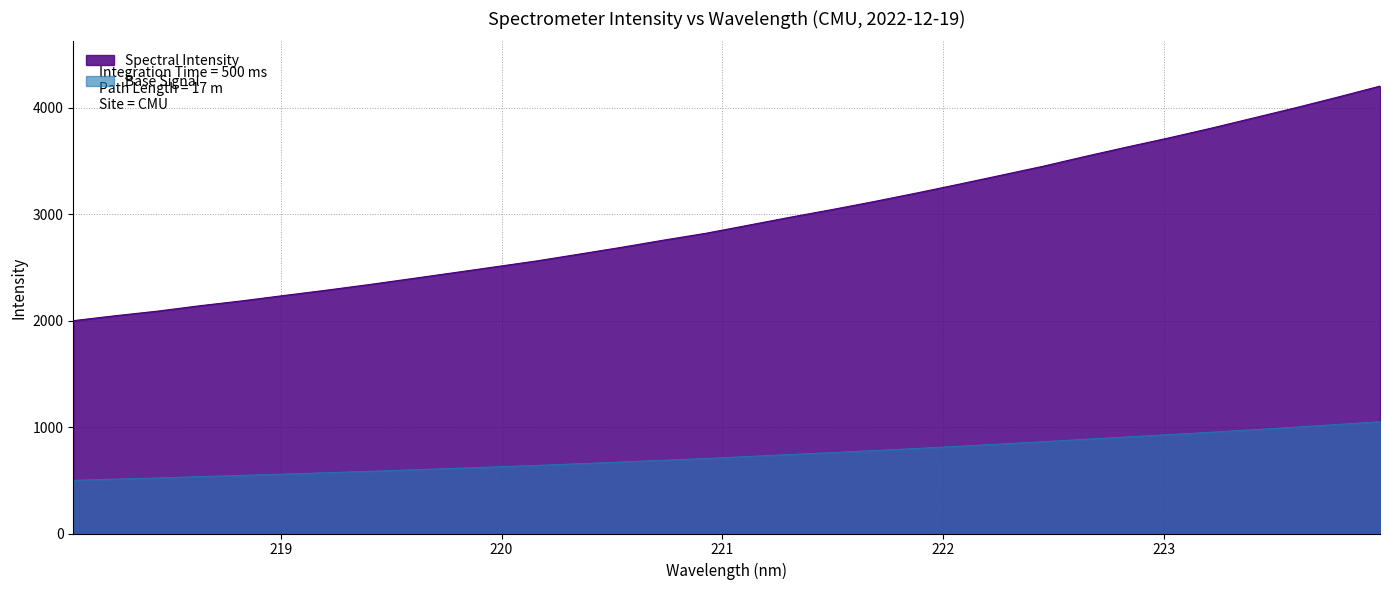

List the labels in order of value, largest first.

223.9802, 223.7895, 223.5987, 223.408, 223.2172, 223.0264, 222.8355, 222.6447, 222.4538, 222.263, 222.0721, 221.8812, 221.6902, 221.4993, 221.3083, 221.1174, 220.9264, 220.7354, 220.5444, 220.3533, 220.1623, 219.9712, 219.7801, 219.589, 219.3979, 219.2067, 219.0156, 218.8244, 218.6332, 218.442, 218.2508, 218.0596